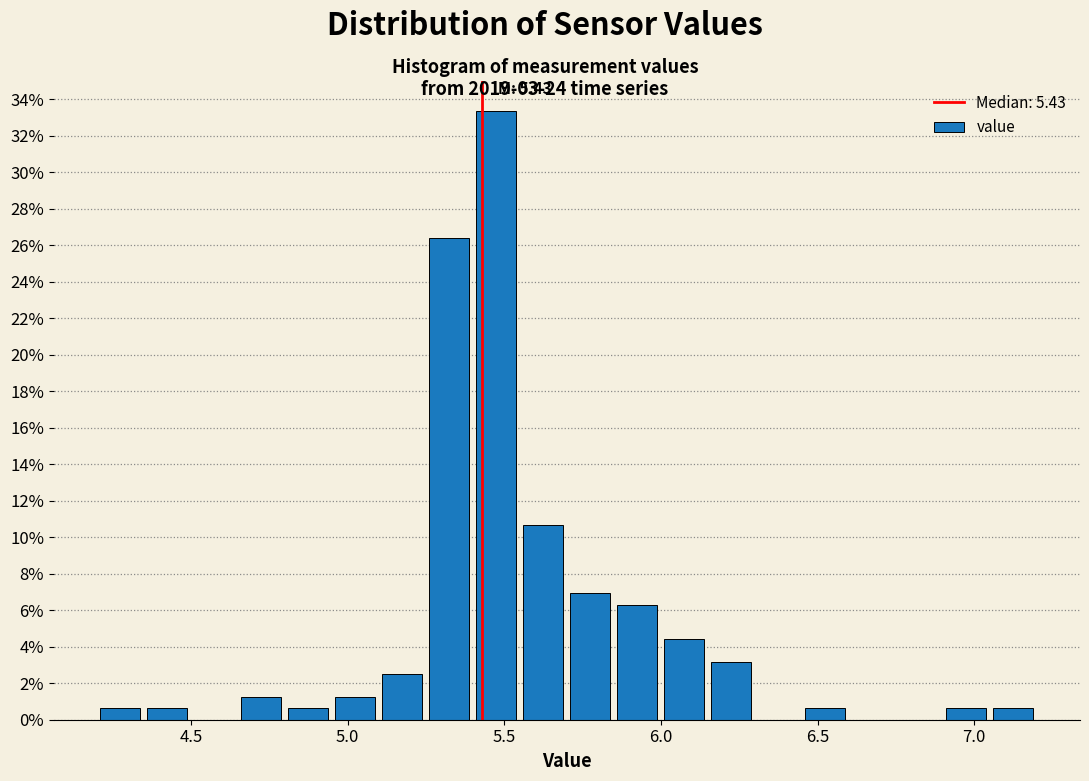

Around what value on the x-axis is the tallest bar? Give the approximate position of its centre, as read against the axis.

5.50